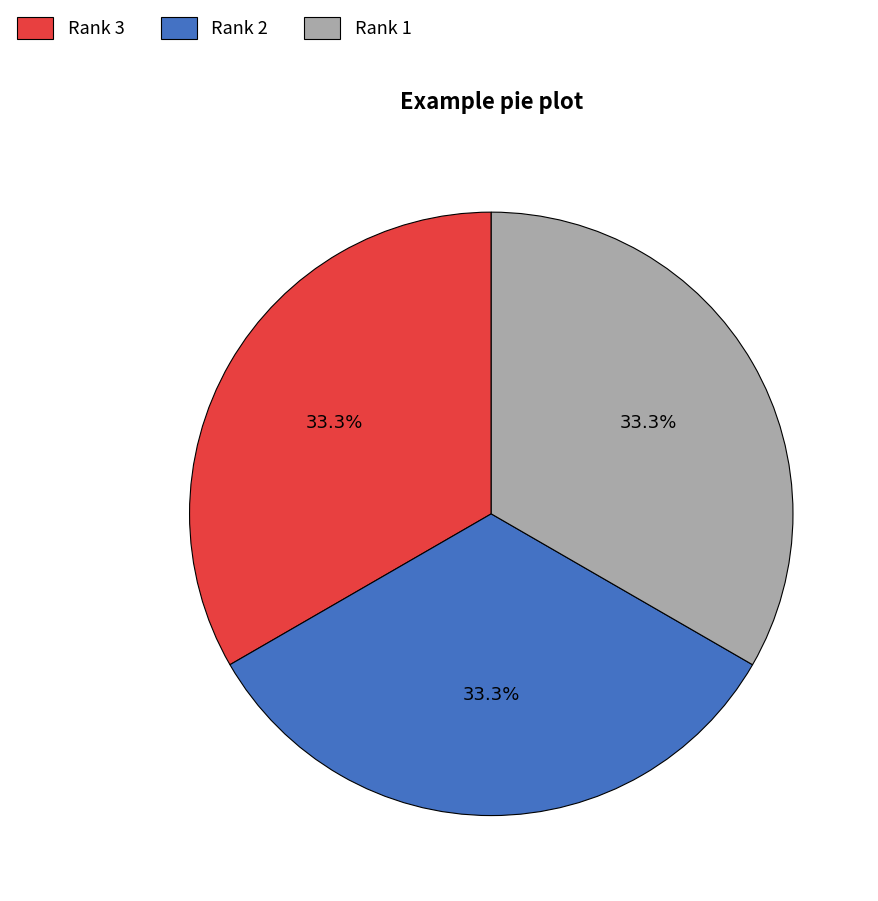

What portion of the pie excludes Rank 1?

66.7%